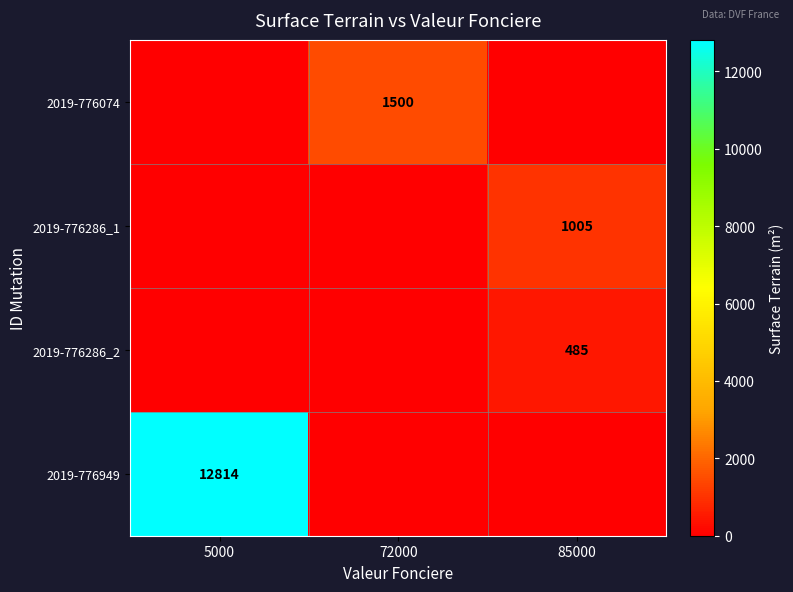

Count the number of data series in this chart.

4